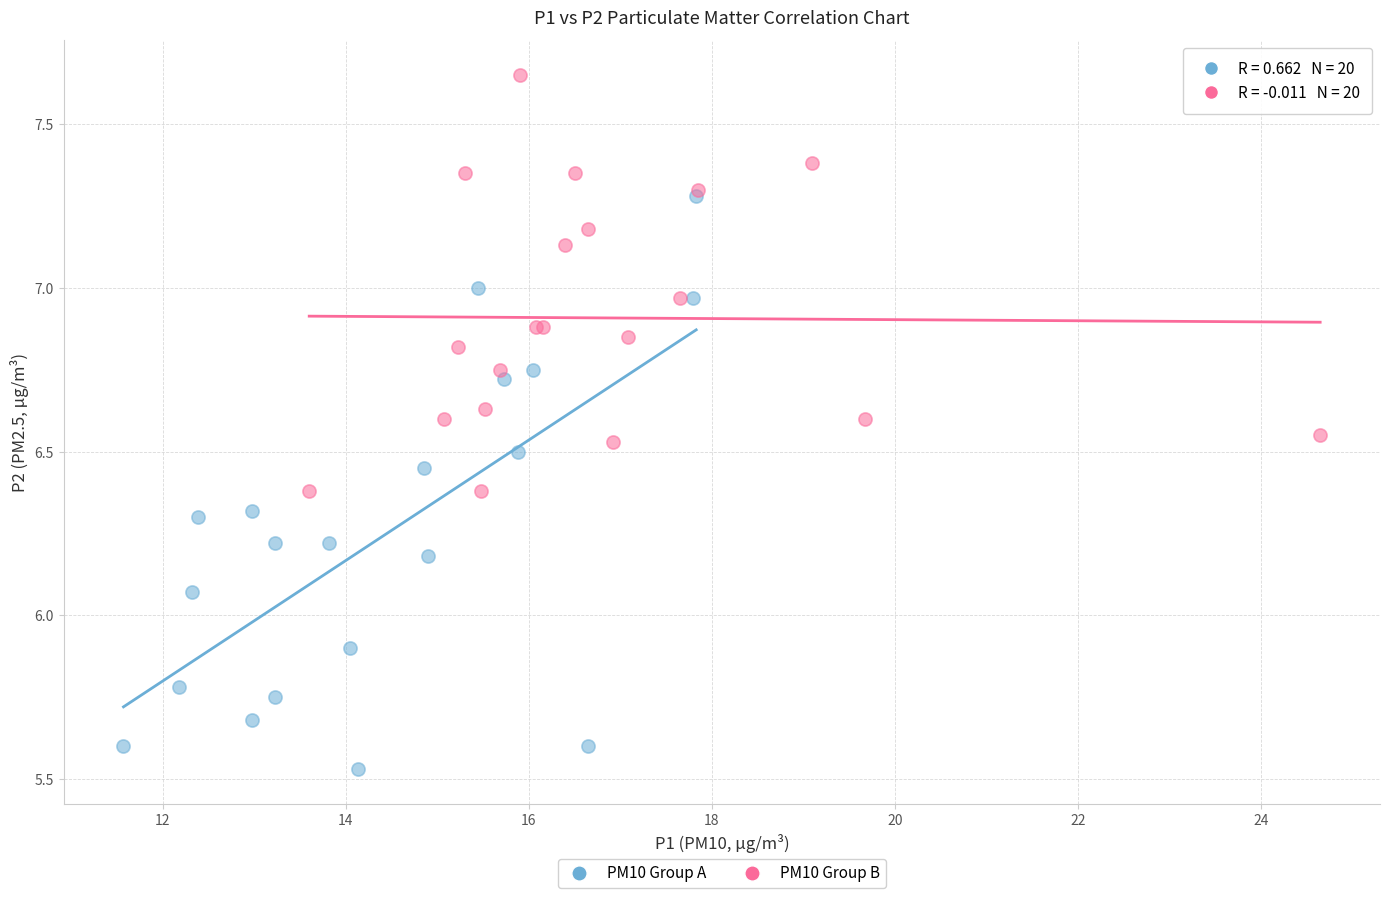

Which series reaches the maximum Y coordinate?

PM10 Group B